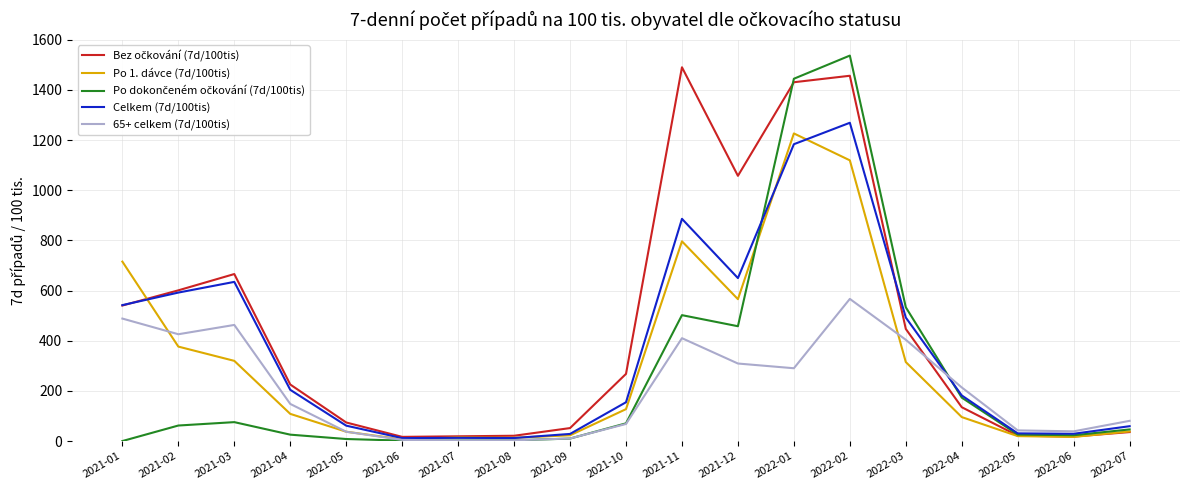

How many lines are shown in the chart?

5